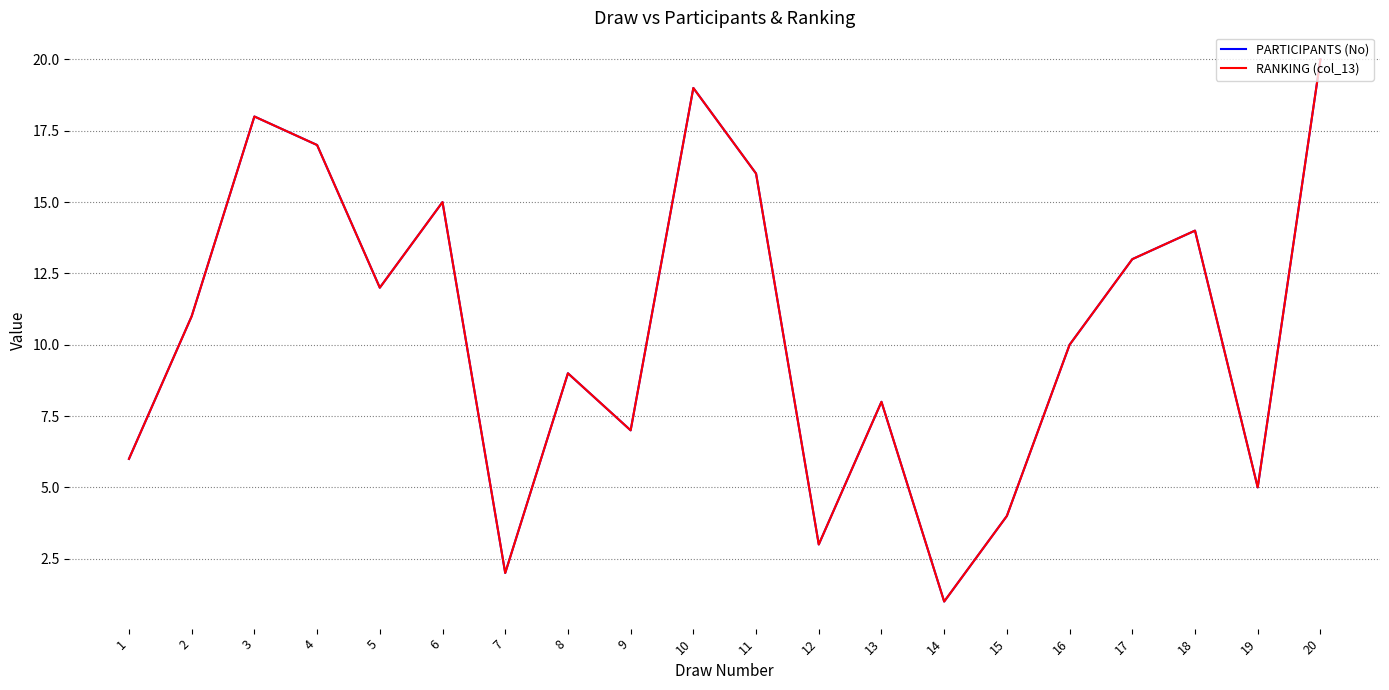

Which series has the largest total across all categories?

PARTICIPANTS (No)